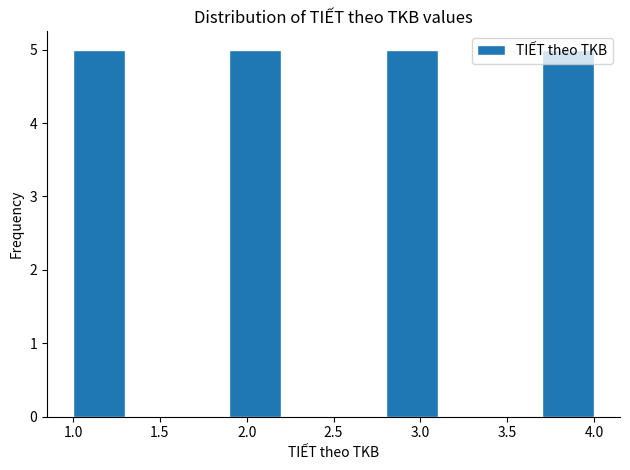

How tall is the bar that spans 1.9 to 2.2 on the x-axis? The values are not printed on the chart, so give them approximately, as read against the axis.

5